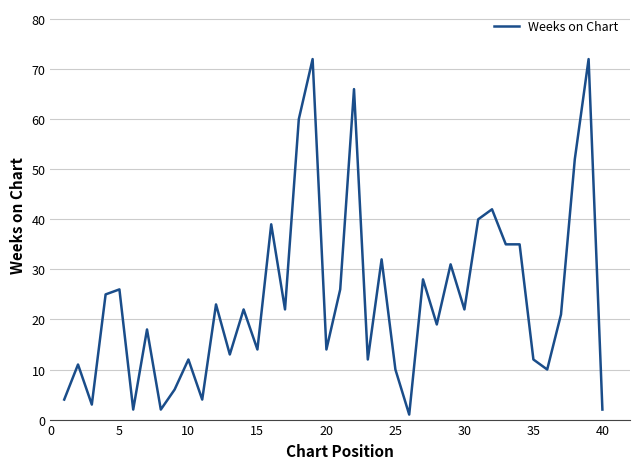

What is the maximum value shown in the chart?

72